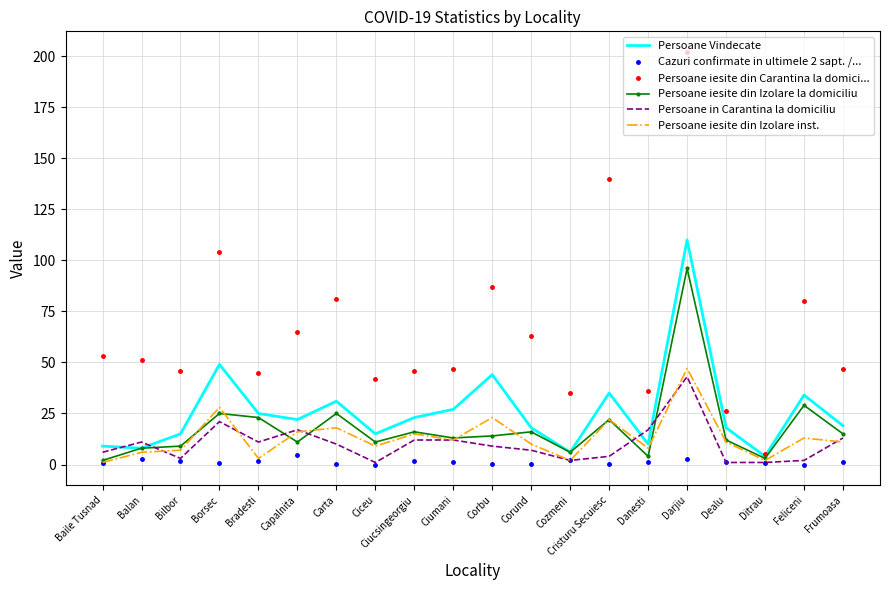

What is the total value across all series at Corund?

114.2